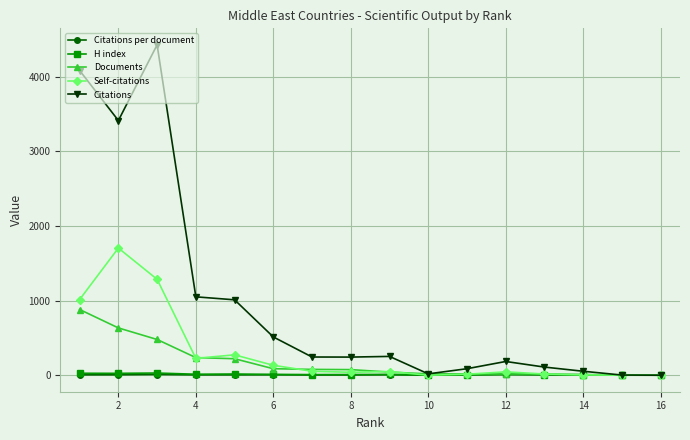

Which series has the largest range (max minus min)?

Citations